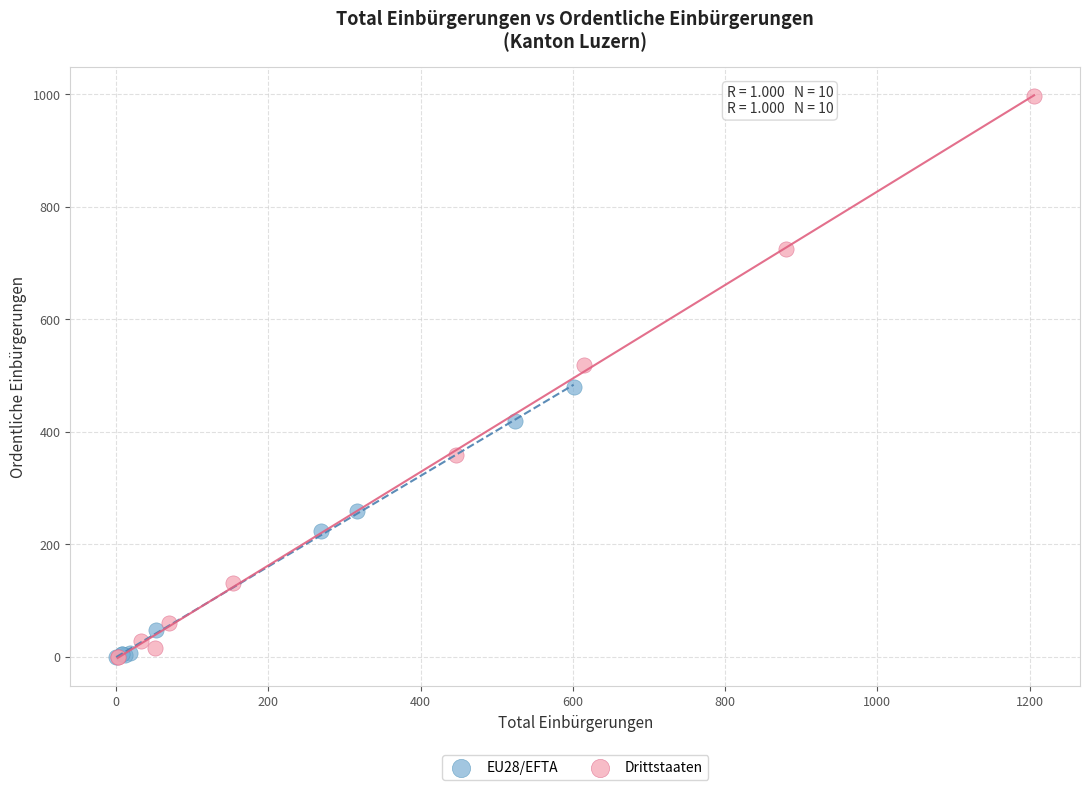

Which series has the widest spread of Y values?

Drittstaaten